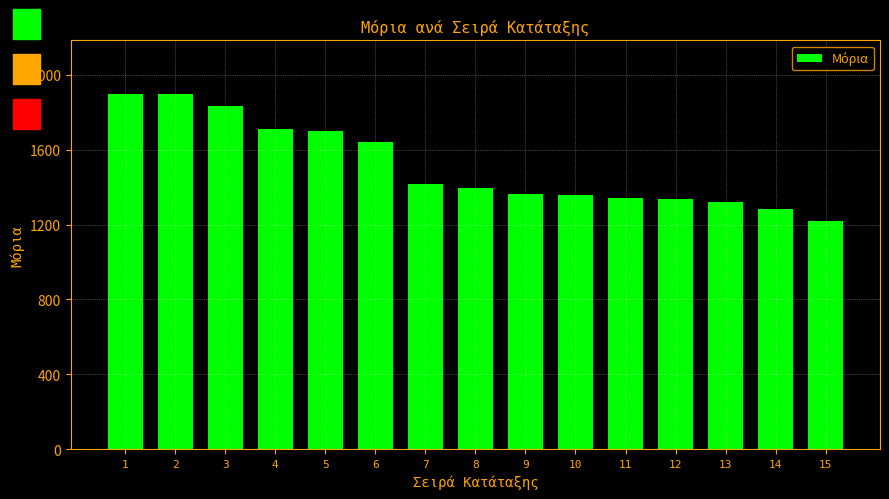

Where does the data first go above 1397?

1